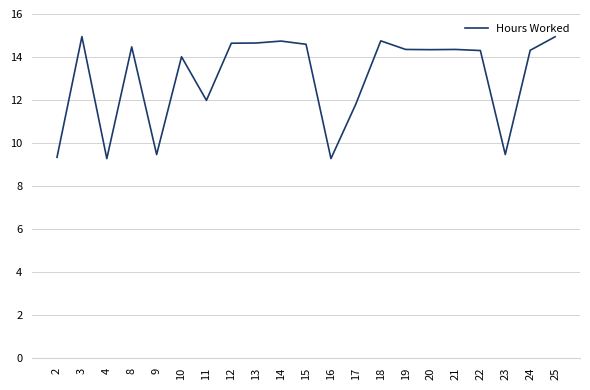

Which has a higher value, 18 or 25?

25